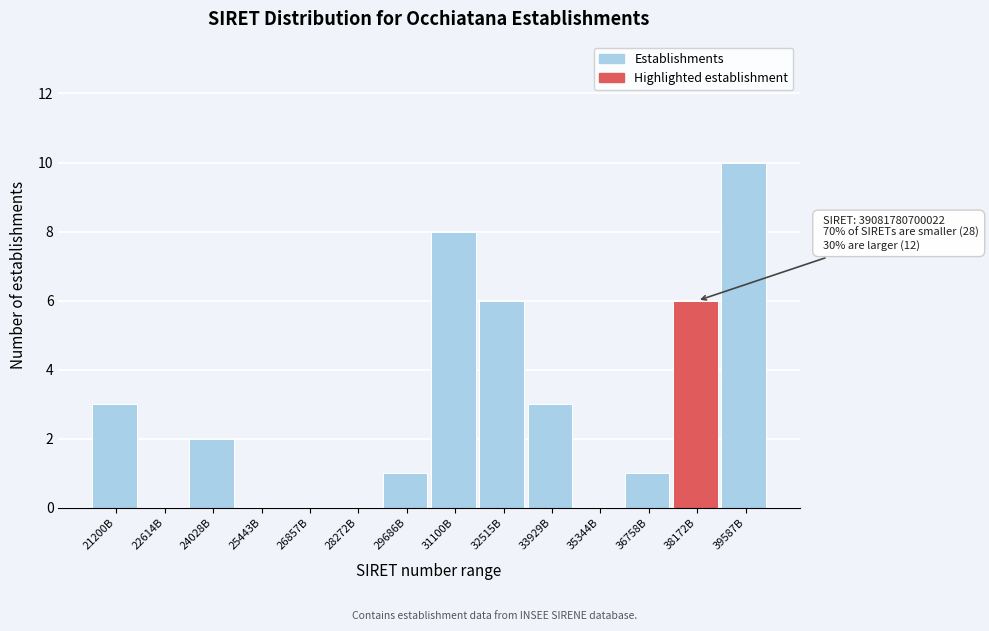

Reading left to right, transcribe all the data shown in this chart.

21200B=3	22614B=0	24028B=2	25443B=0	26857B=0	28272B=0	29686B=1	31100B=8	32515B=6	33929B=3	35344B=0	36758B=1	38172B=6	39587B=10